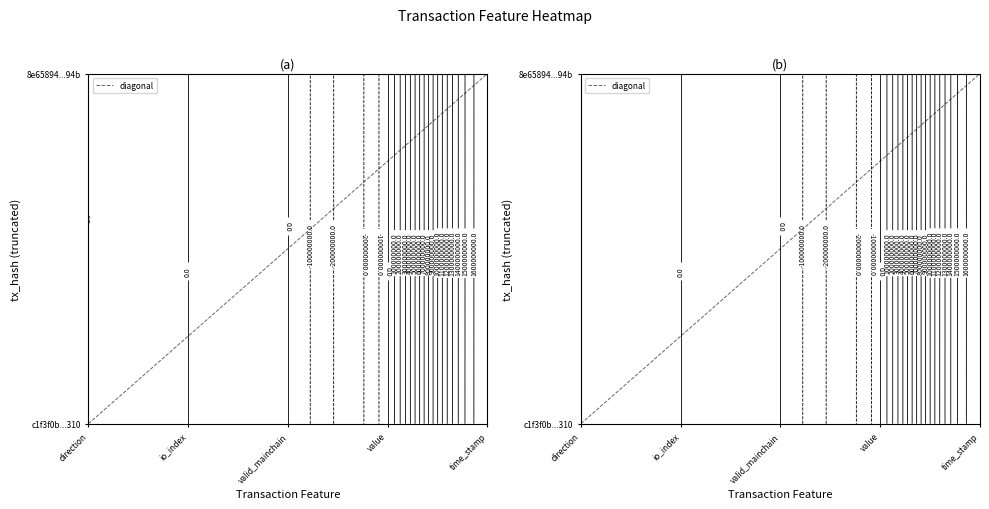

True or false: the data shows -20 at direction.

False